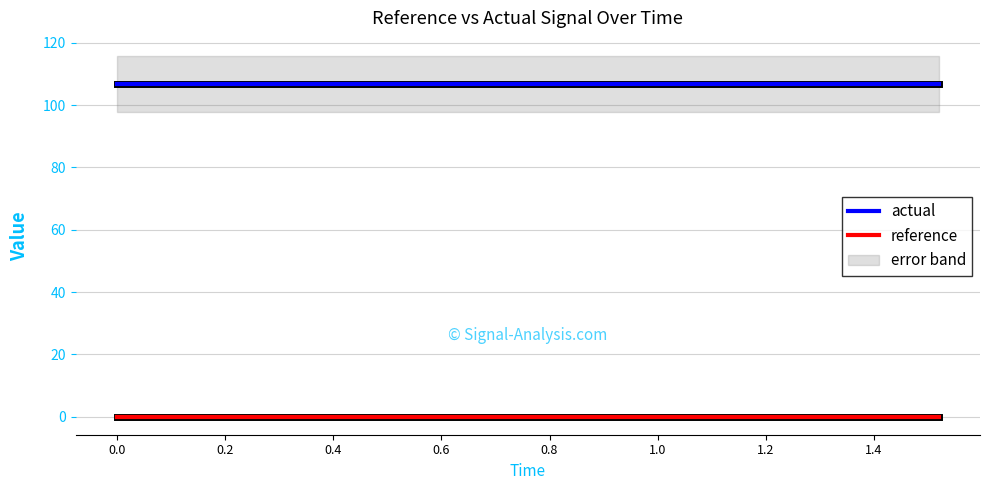

True or false: reference and actual cross at least once.

False